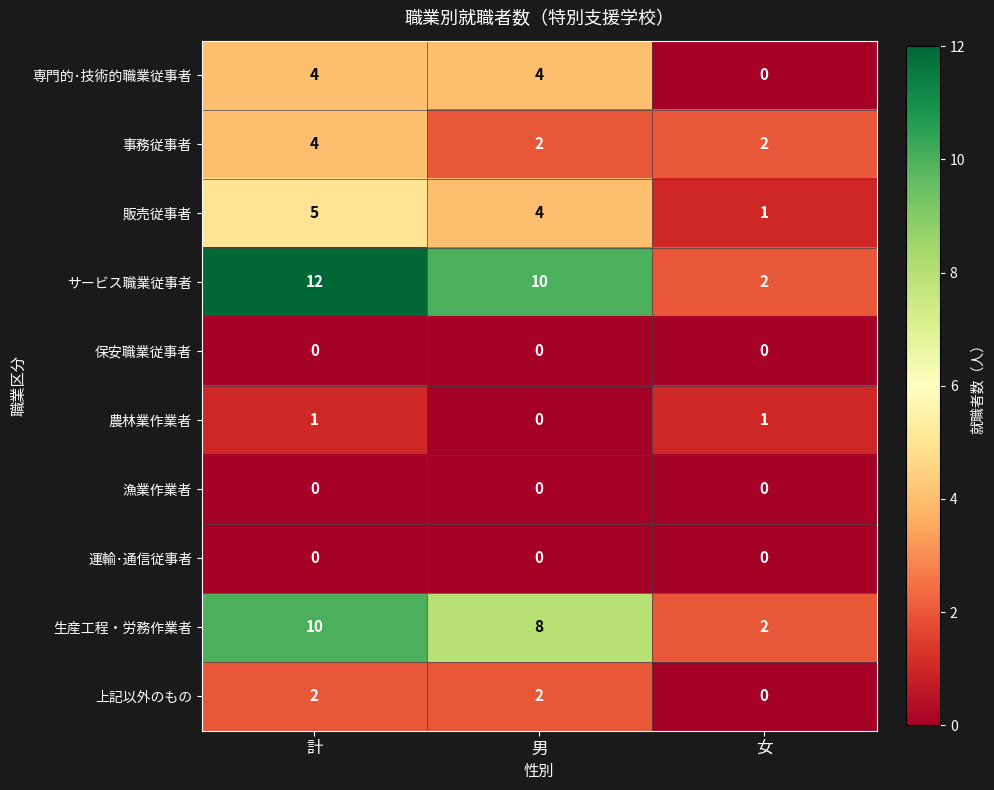

Reading right to left, what are all the values shown in this chart?

専門的･技術的職業従事者: 0	4	4
事務従事者: 2	2	4
販売従事者: 1	4	5
サービス職業従事者: 2	10	12
保安職業従事者: 0	0	0
農林業作業者: 1	0	1
漁業作業者: 0	0	0
運輸･通信従事者: 0	0	0
生産工程・労務作業者: 2	8	10
上記以外のもの: 0	2	2